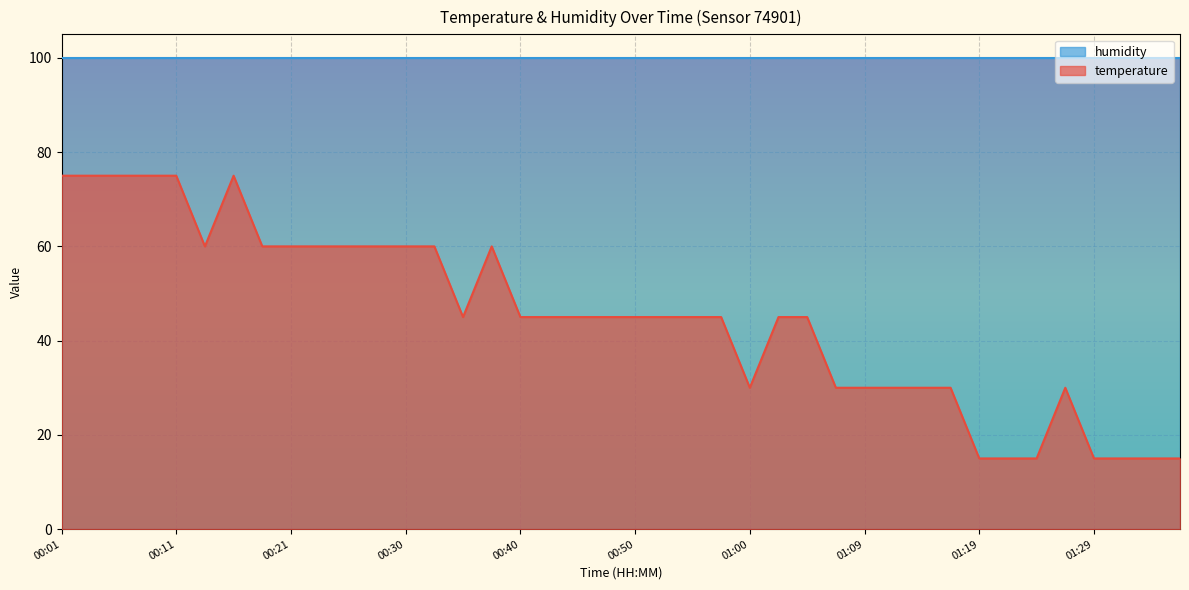

Which label corresponds to the largest value in the chart?

00:01